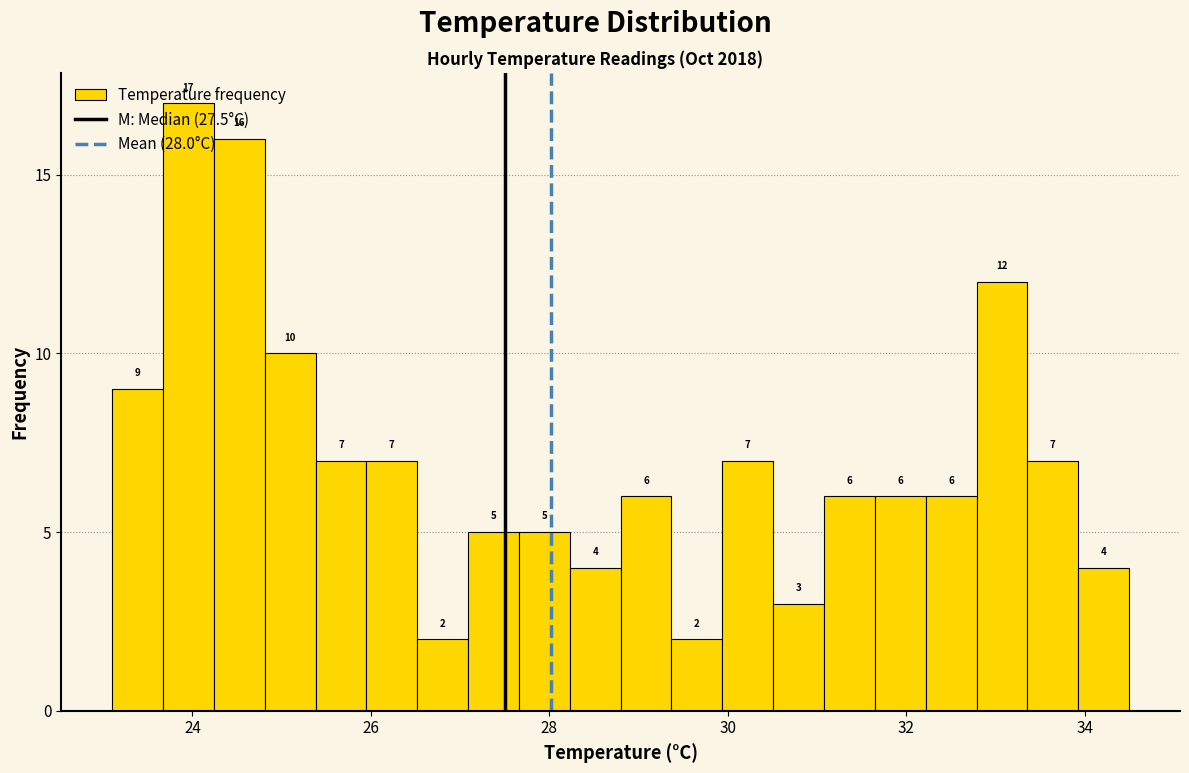

Around what value on the x-axis is the tallest bar? Give the approximate position of its centre, as read against the axis.

24.0